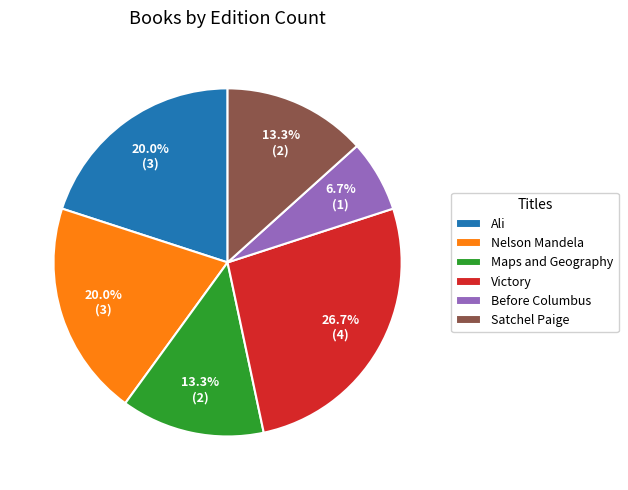

Combined, do Ali and Maps and Geography account for over 50%?

No